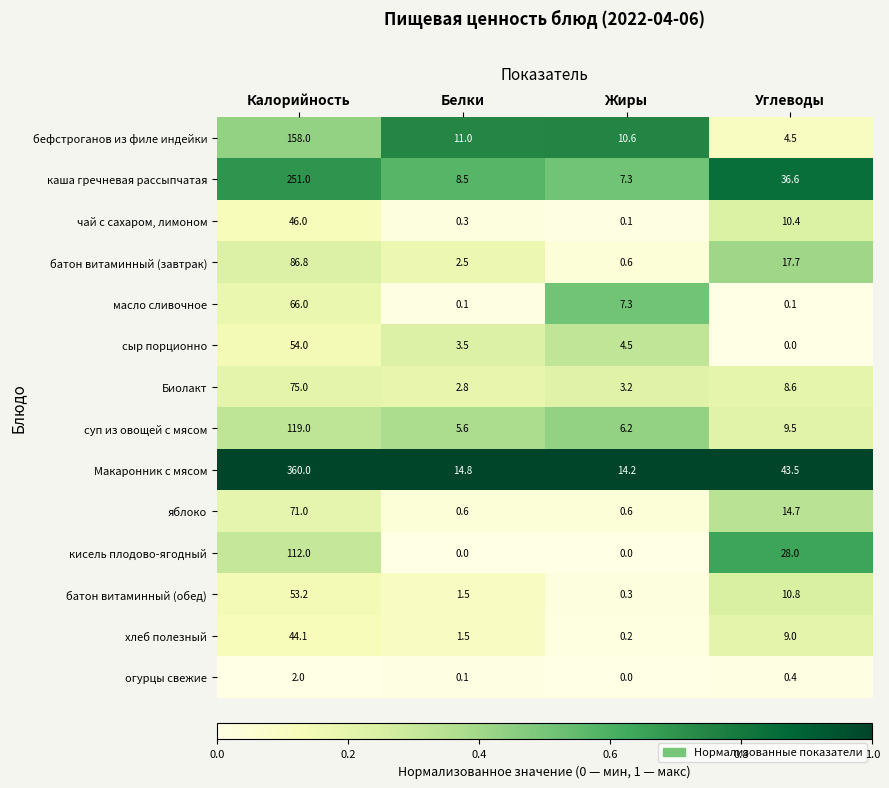

At how many categories does at least one series exceed 0?

4